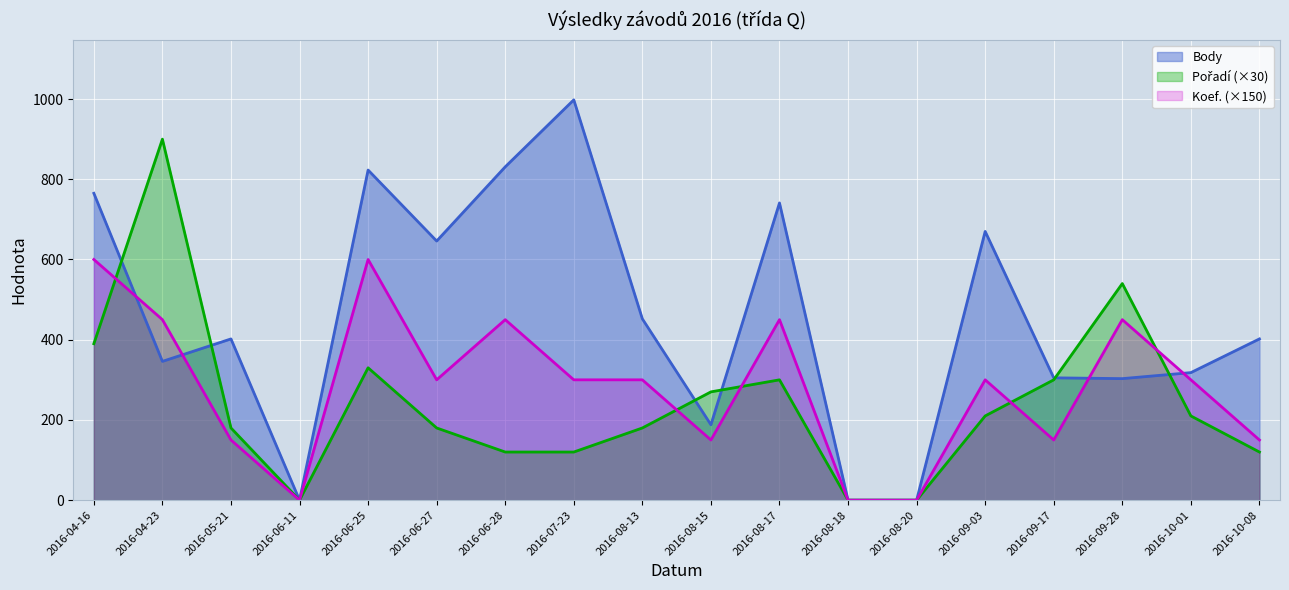

Reading left to right, what are all the values shown in this chart?

Body: 2016-04-16=765	2016-04-23=346	2016-05-21=402	2016-06-11=0	2016-06-25=823	2016-06-27=646	2016-06-28=831	2016-07-23=998	2016-08-13=452	2016-08-15=188	2016-08-17=741	2016-08-18=0	2016-08-20=0	2016-09-03=670	2016-09-17=305	2016-09-28=303	2016-10-01=318	2016-10-08=402
Pořadí: 2016-04-16=390	2016-04-23=900	2016-05-21=180	2016-06-11=0	2016-06-25=330	2016-06-27=180	2016-06-28=120	2016-07-23=120	2016-08-13=180	2016-08-15=270	2016-08-17=300	2016-08-18=0	2016-08-20=0	2016-09-03=210	2016-09-17=300	2016-09-28=540	2016-10-01=210	2016-10-08=120
Koef.: 2016-04-16=600	2016-04-23=450	2016-05-21=150	2016-06-11=0	2016-06-25=600	2016-06-27=300	2016-06-28=450	2016-07-23=300	2016-08-13=300	2016-08-15=150	2016-08-17=450	2016-08-18=0	2016-08-20=0	2016-09-03=300	2016-09-17=150	2016-09-28=450	2016-10-01=300	2016-10-08=150